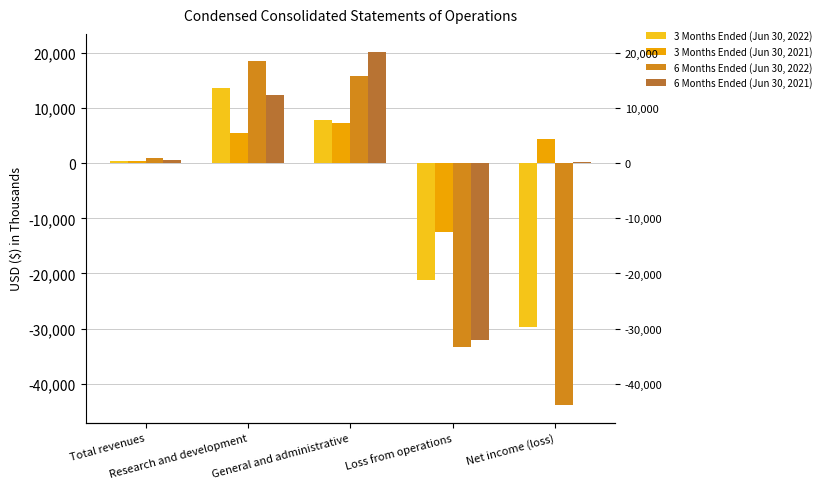

Rank the series by their maximum value, from highest to lowest.

6 Months Ended (Jun 30, 2021), 6 Months Ended (Jun 30, 2022), 3 Months Ended (Jun 30, 2022), 3 Months Ended (Jun 30, 2021)